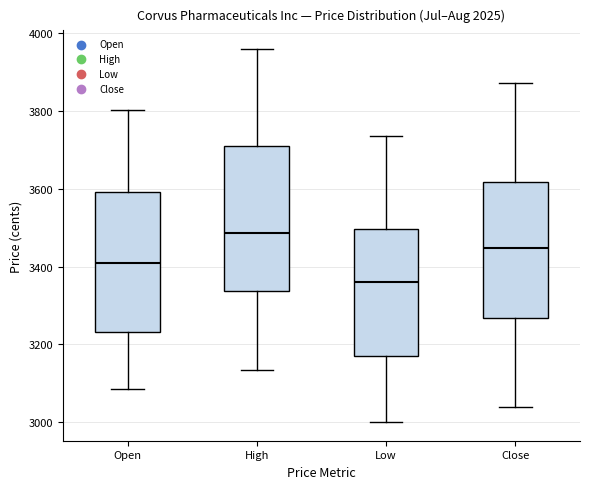

Reading left to right, transcribe this box plot: for each box, give where its median line is, the range the box spans, and where its two whiskers end, as read against the y-axis. The values are not printed on the chart, so give them approximately, as read against the axis.

Open: median 3400, box 3240 to 3600, whiskers 3080 to 3800
High: median 3480, box 3340 to 3700, whiskers 3140 to 3960
Low: median 3360, box 3180 to 3500, whiskers 3000 to 3740
Close: median 3440, box 3260 to 3620, whiskers 3040 to 3880